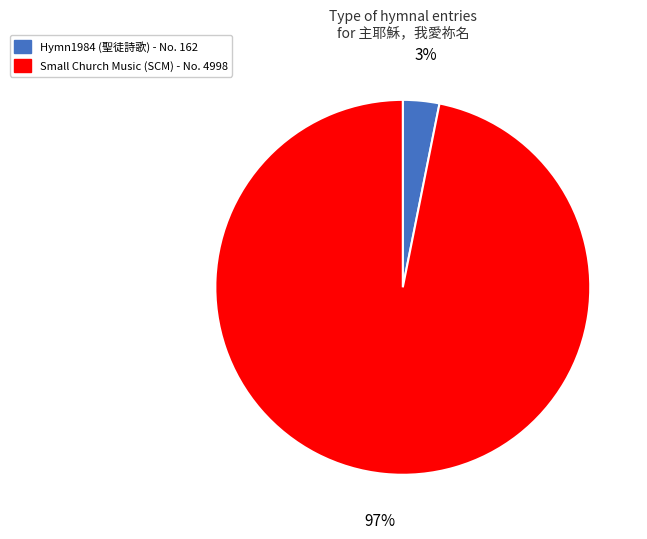

To the nearest percent, what is the average slice percentage?

50%